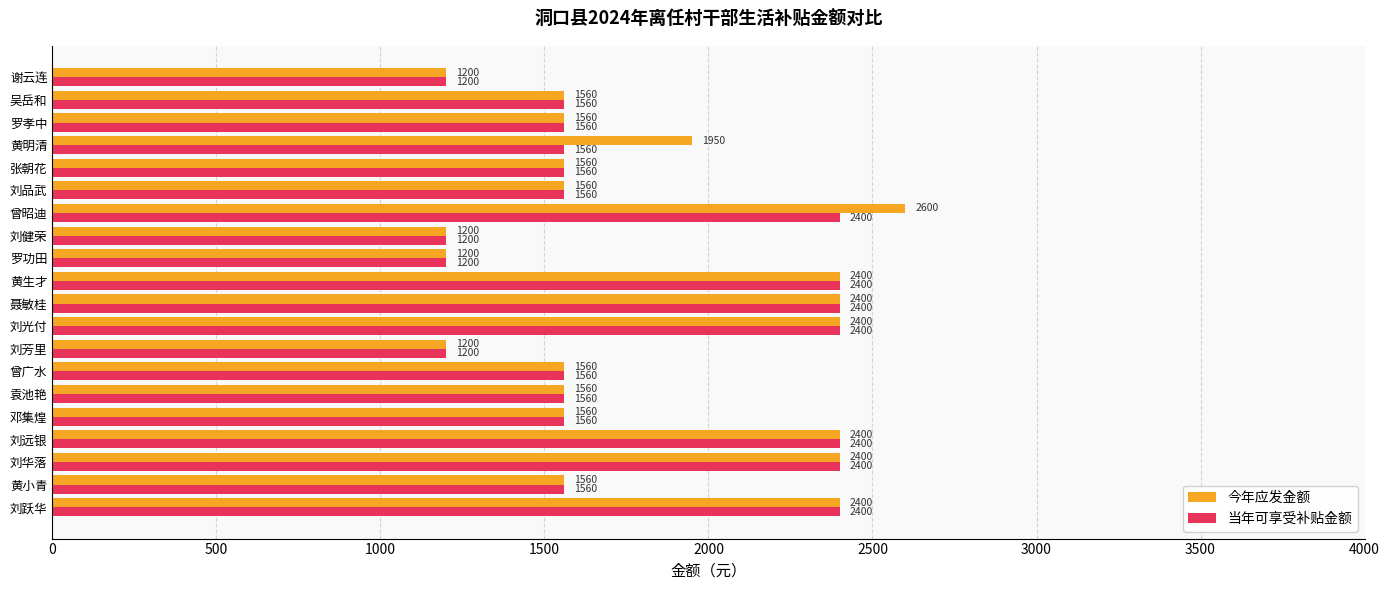

The value of 今年应发金额 at 罗孝中 is 1560. True or false?

True